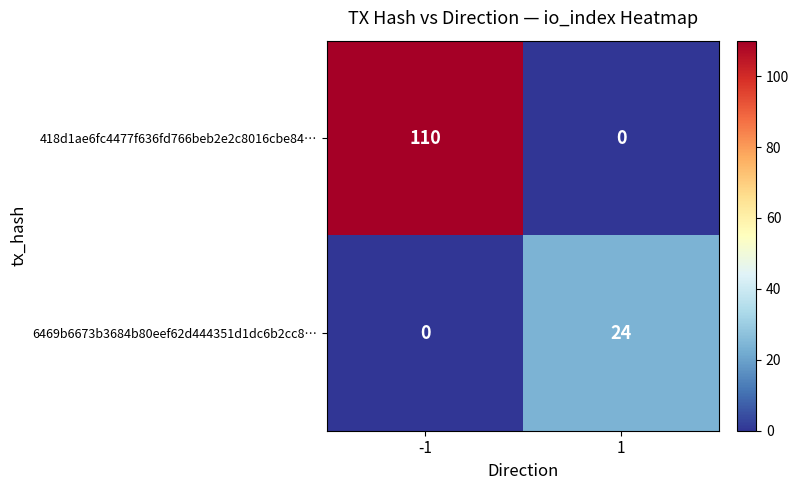

How many data points does each series have?

2